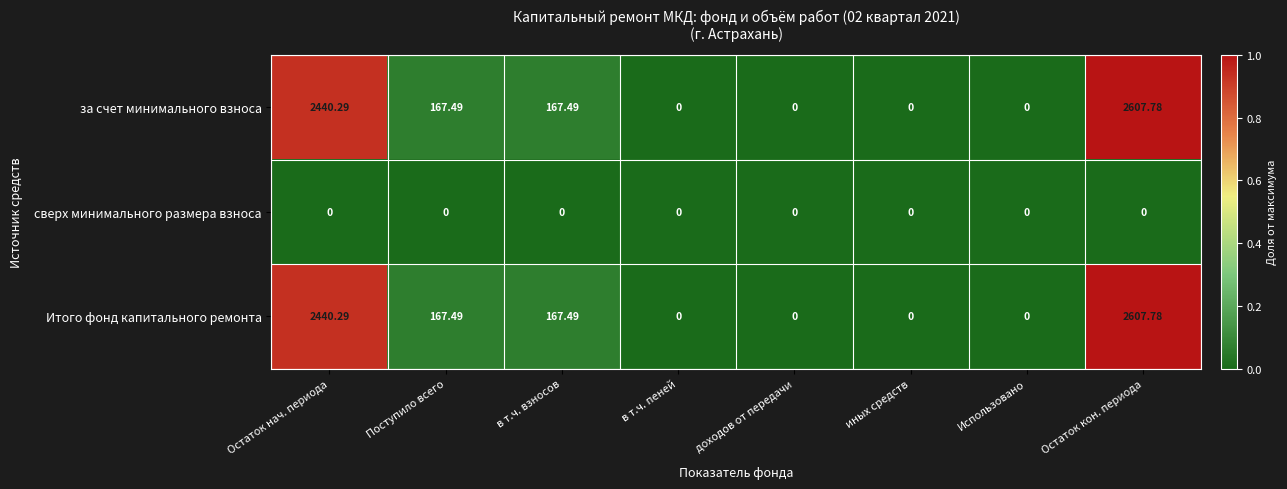

At which category does the chart reach its peak across all series?

Остаток кон. периода